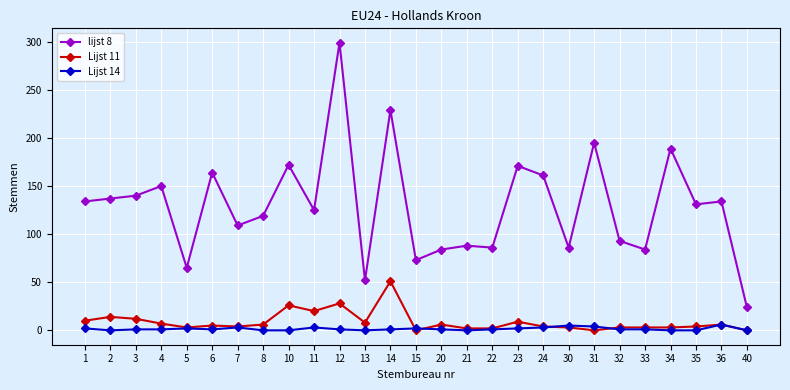

What is the spread (max minus min) of values at 14?

228